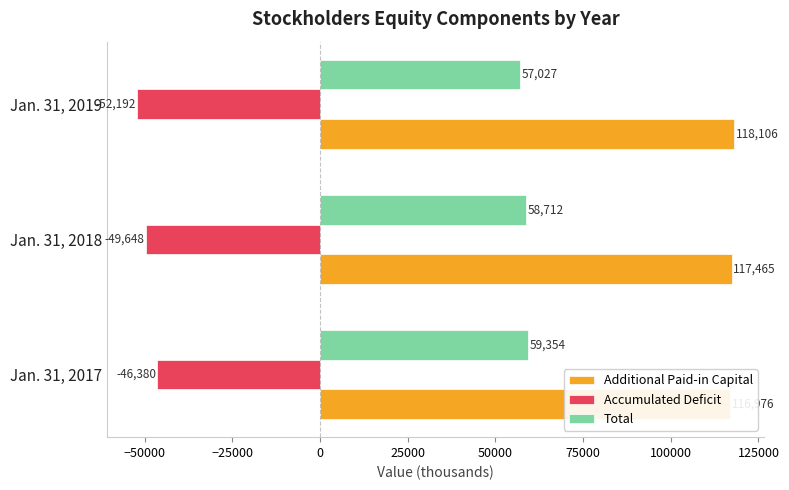

What is the minimum value shown in the chart?

-52192